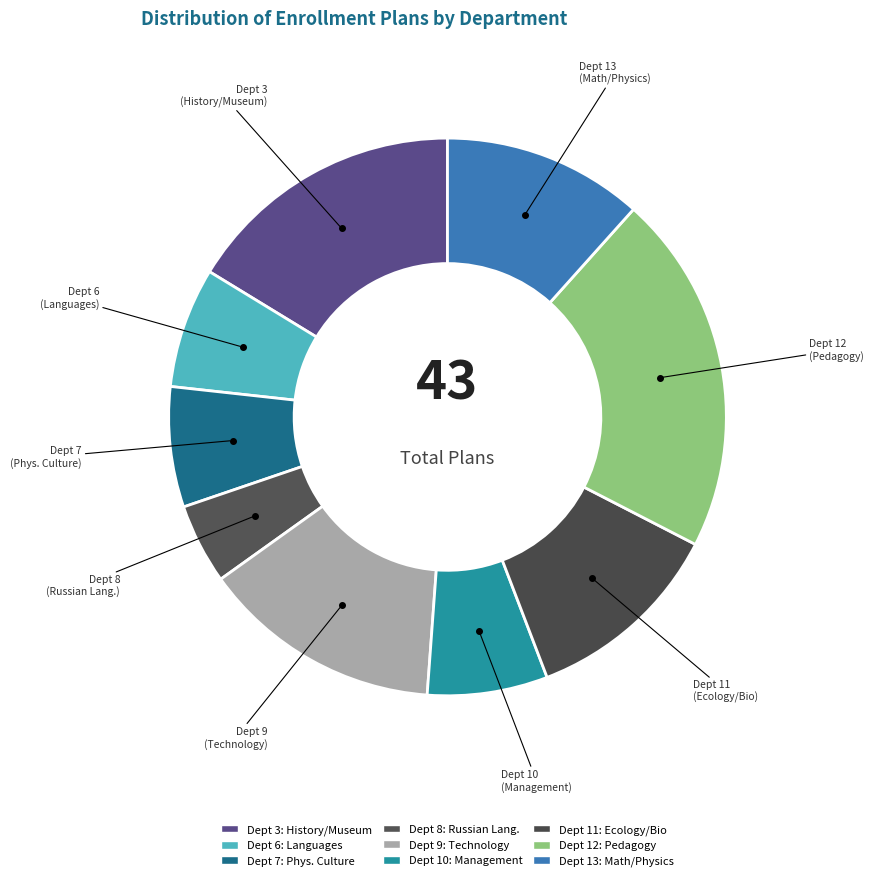

To the nearest percent, what is the average slice percentage?

11%